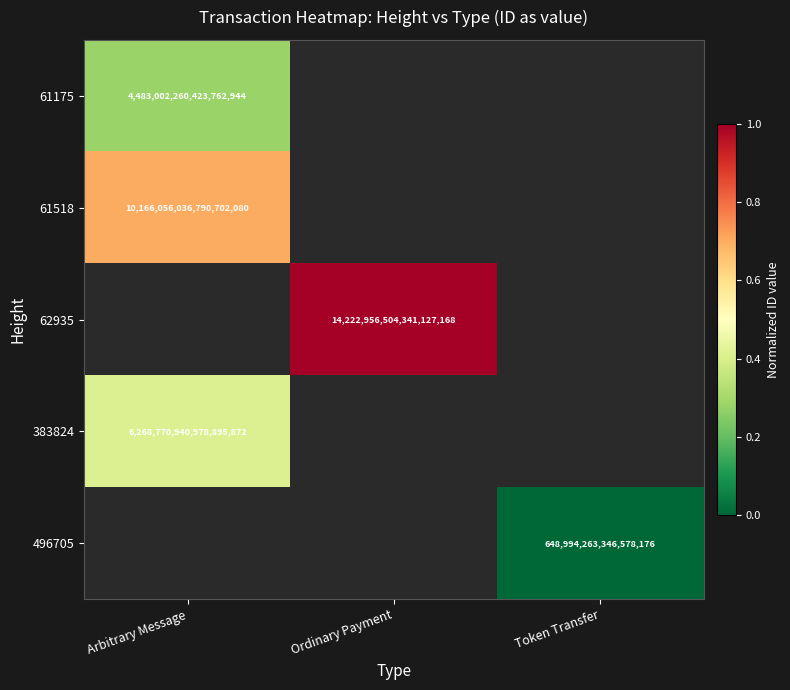

True or false: 61518 has a value of 0.3 at Arbitrary Message.

False